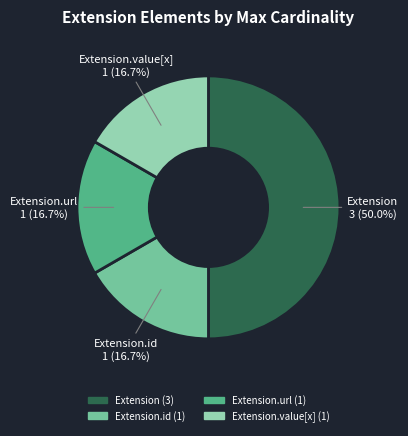

Count the number of slices in the pie.

4